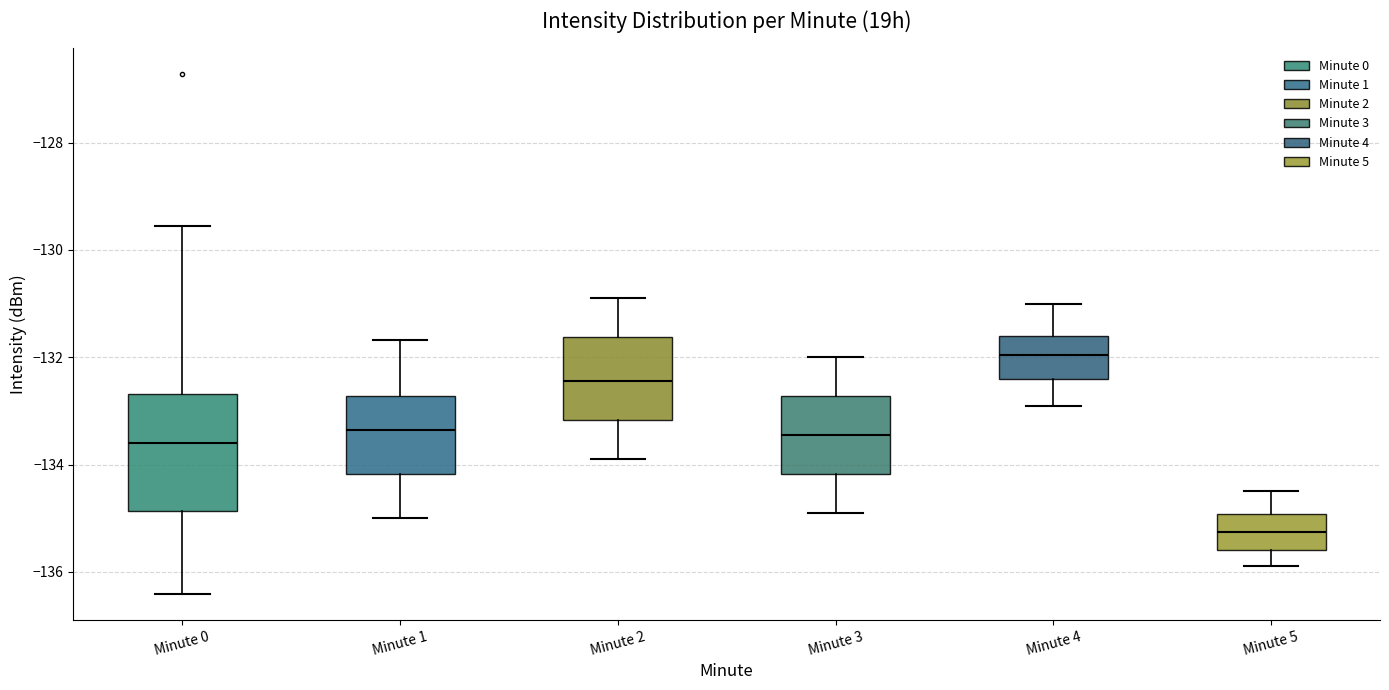

Which box is the tallest, from its lower edge to its upper edge?

Minute 0